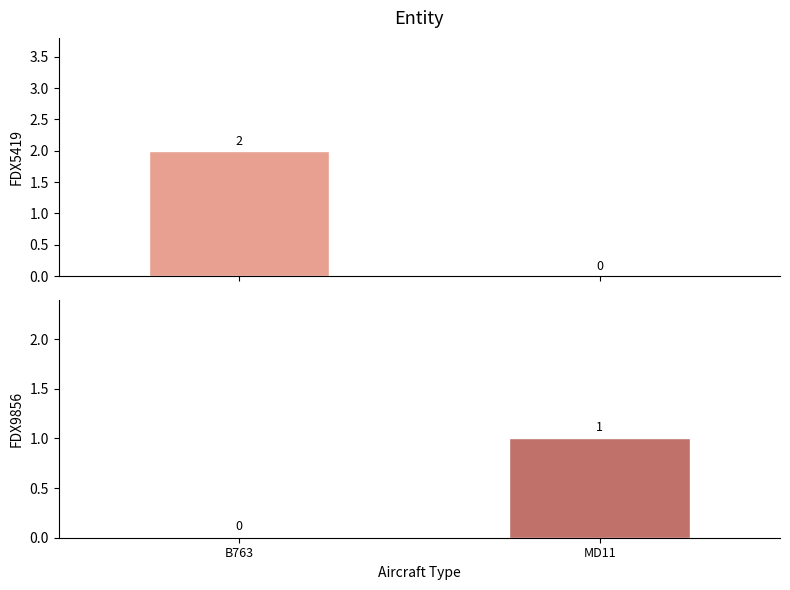

What value does the FDX9856 series have at MD11?

1